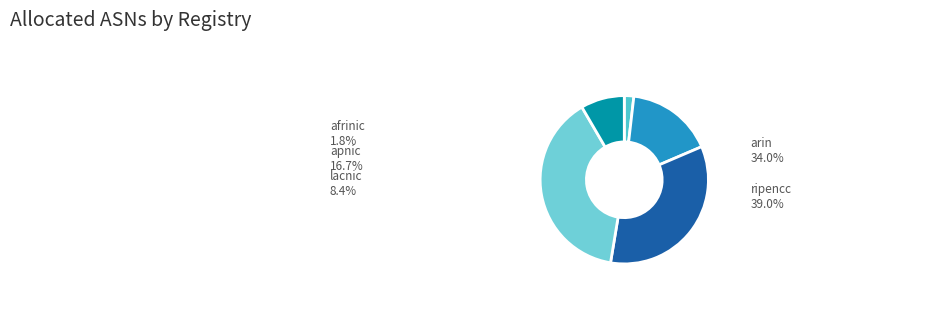

Is ripencc the majority of the pie?

No